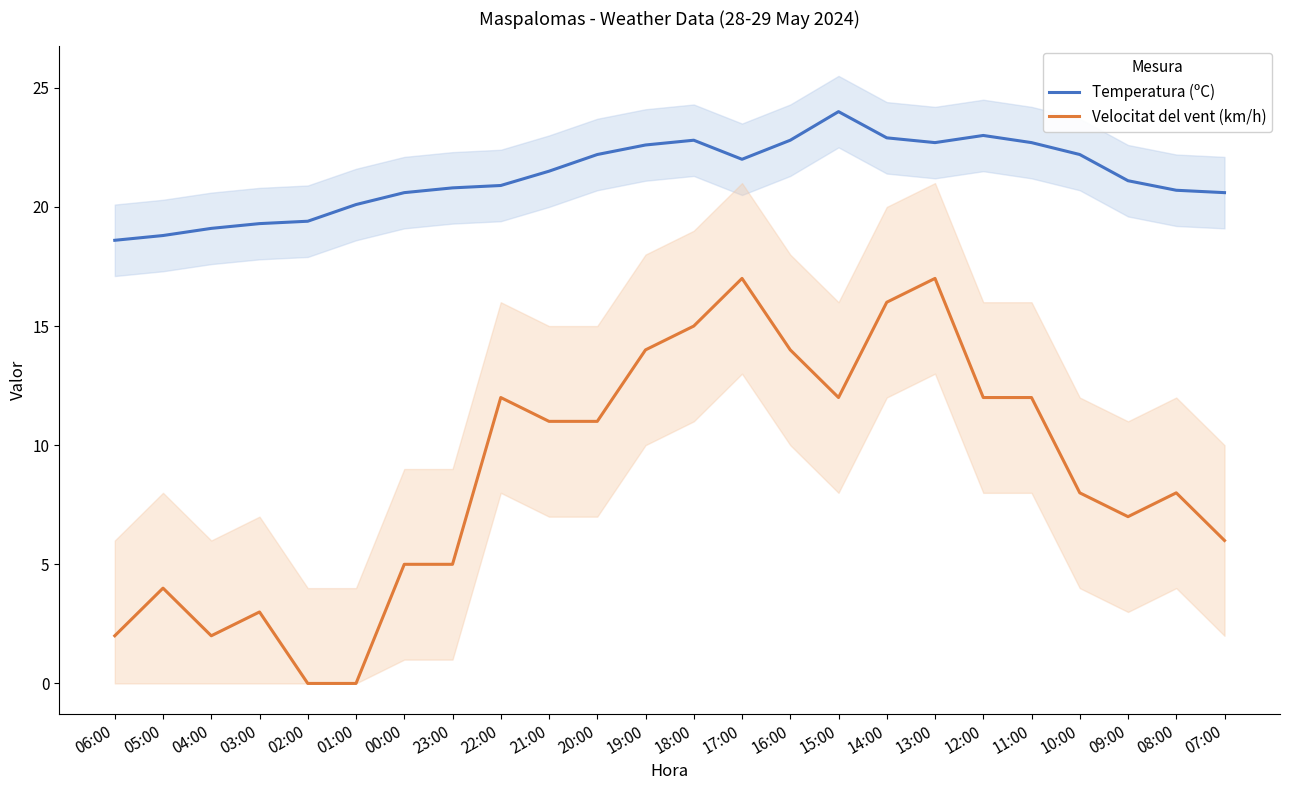

At which label is Temperatura (ºC) closest to 21?

22:00